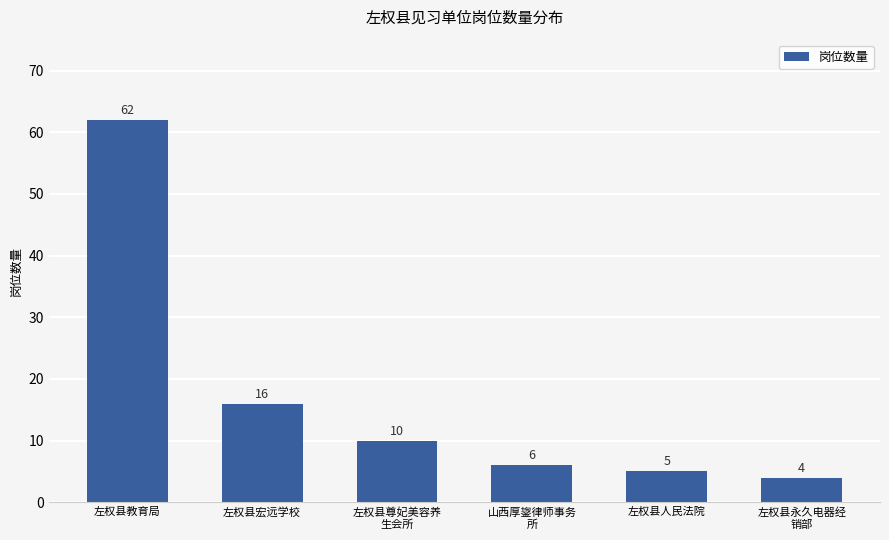

What is the change in value from 左权县教育局 to 左权县尊妃美容养
生会所?

-52